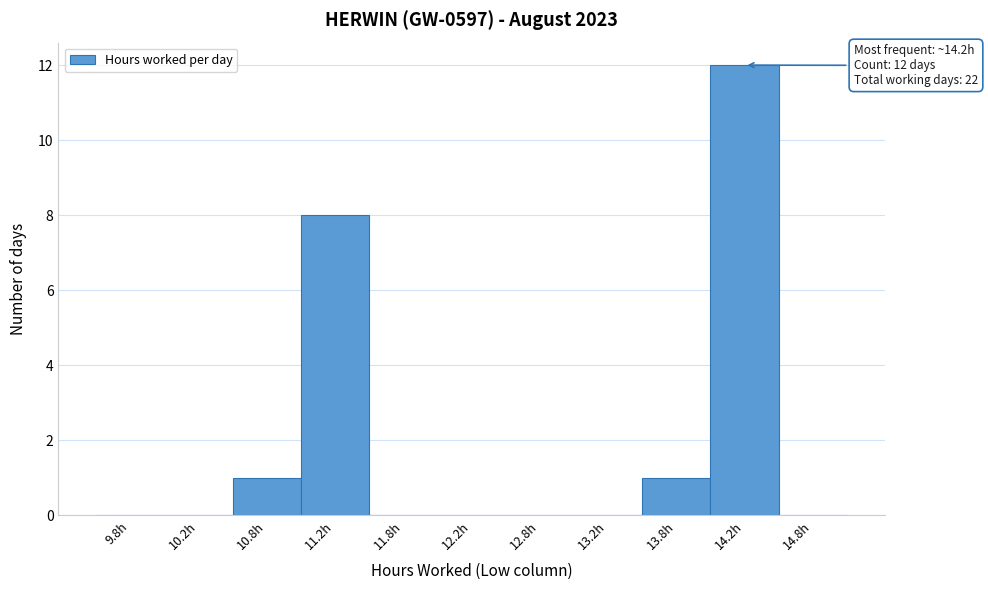

Which range on the x-axis has the tallest bar?

14.0 to 14.5